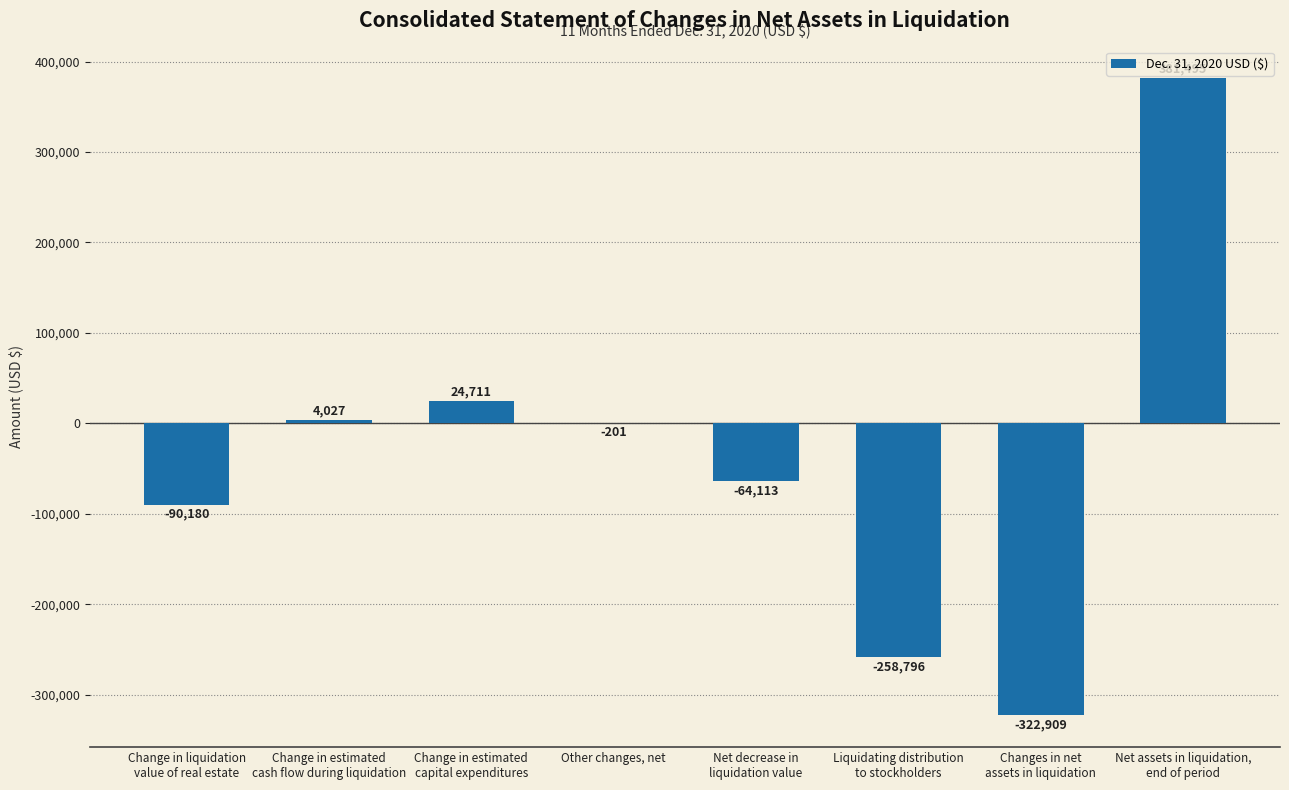

What is the change in value from Change in liquidation
value of real estate to Changes in net
assets in liquidation?

-232729